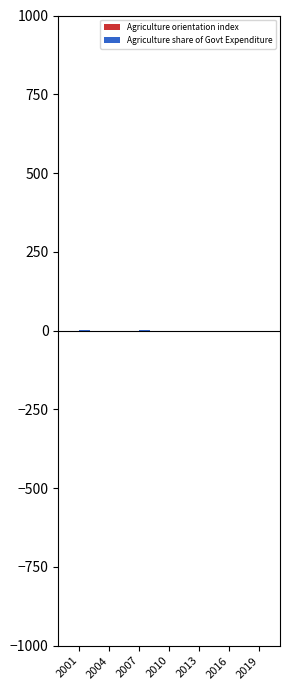

Between 2001 and 2013, which is larger?

2013